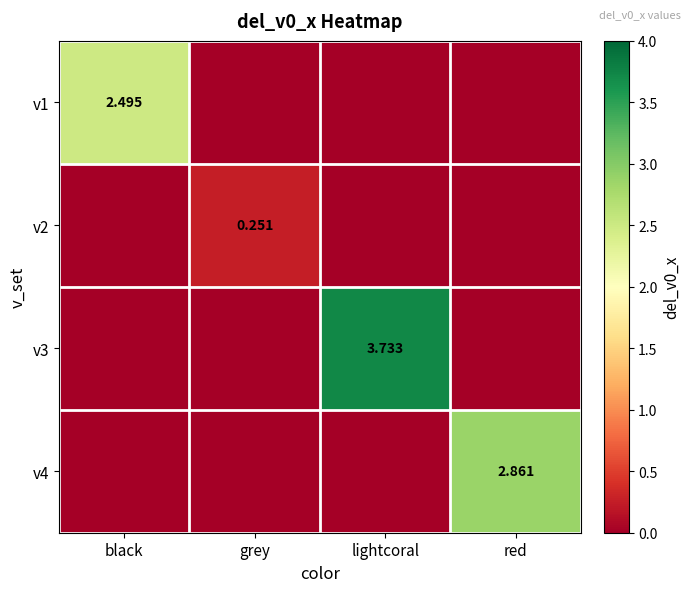

What is the sum of all v3 values?

3.7